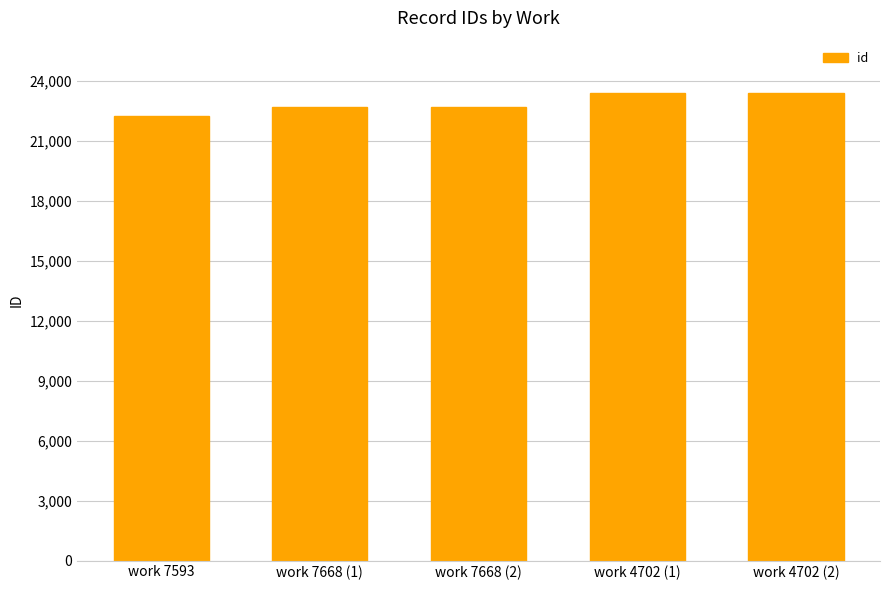

How many bars are there in total?

5